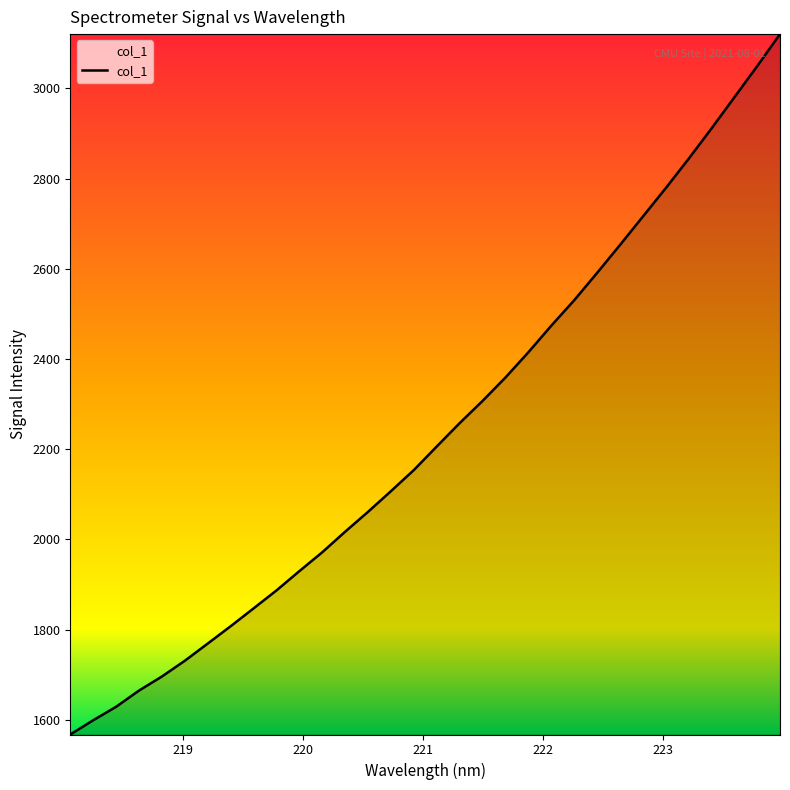

What is the smallest value displayed?

1567.3